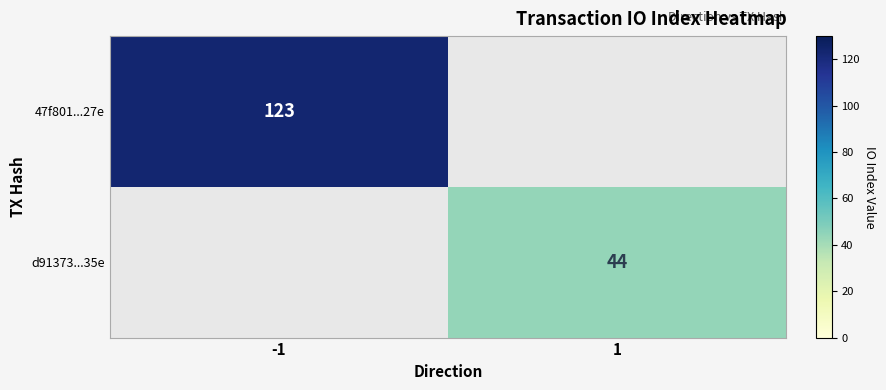

Which label corresponds to the largest value in the chart?

-1